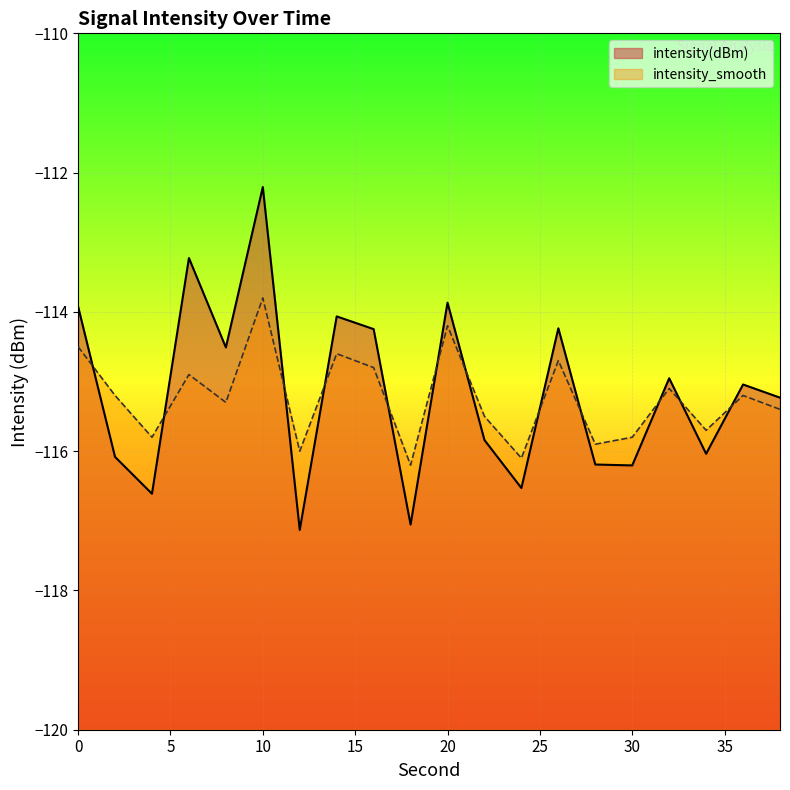

What is the value of the intensity_smooth point at the 10th from the left?

-116.2